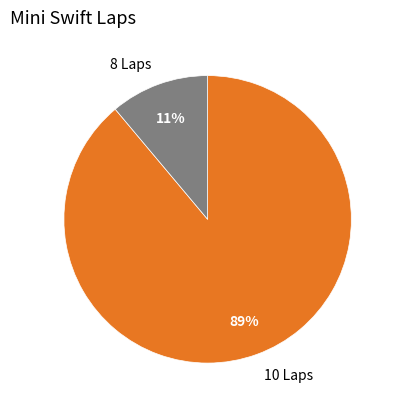

To the nearest percent, what is the combined percentage of 8 Laps and 10 Laps?

100%